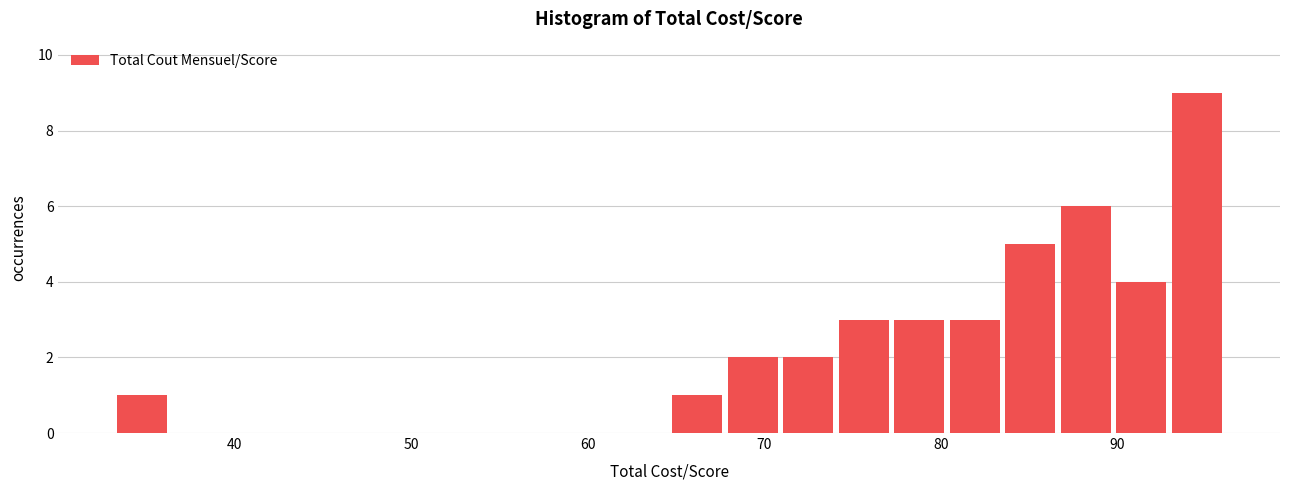

Read against the x-axis, roughly where is the centre of the tallest bar?

94